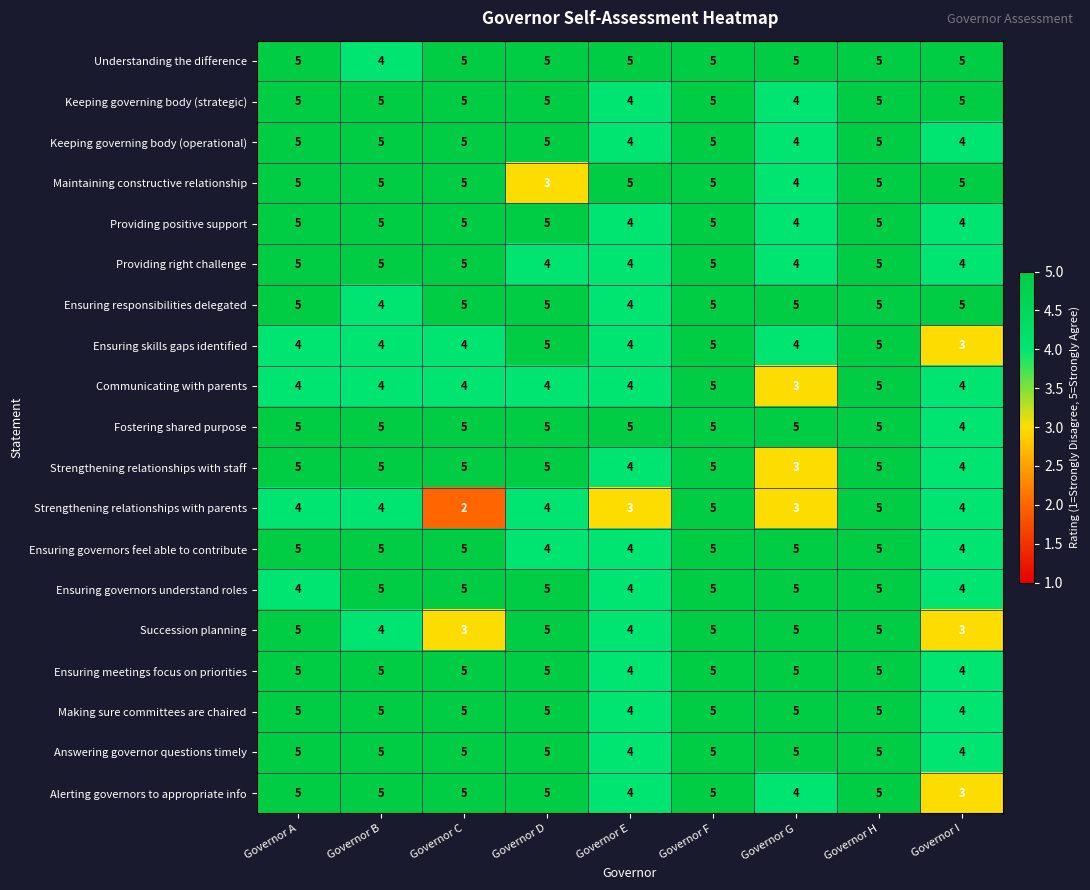

Which label corresponds to the smallest value in the chart?

Governor C